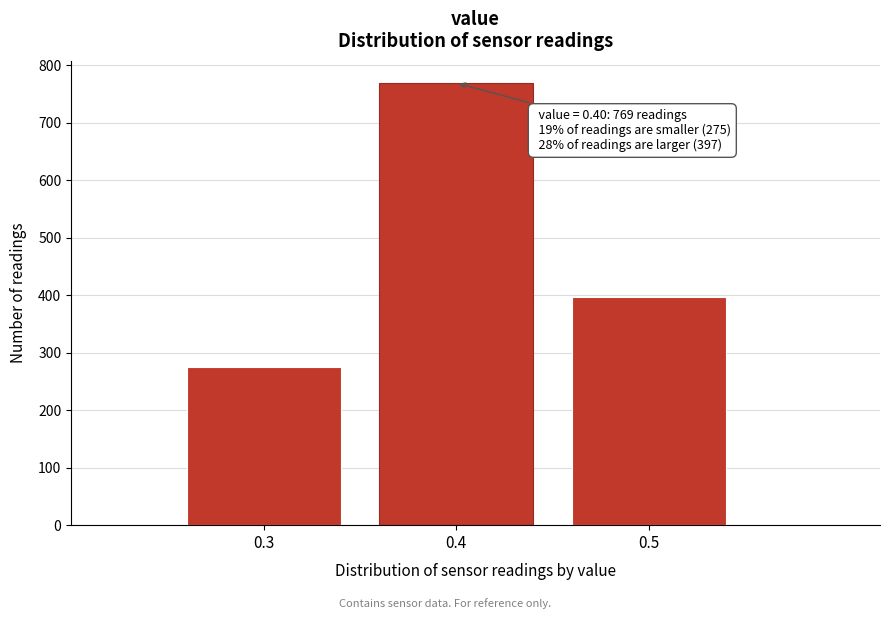

Over which range of the x-axis is the bar tallest?

0.35 to 0.45